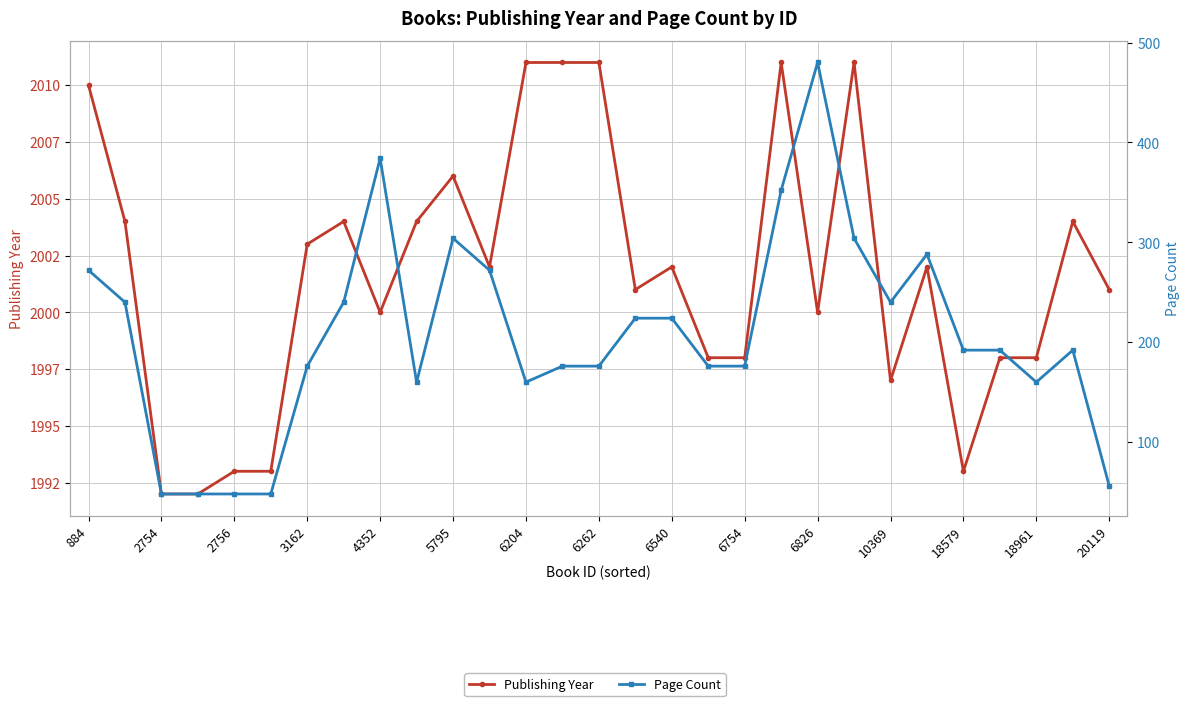

How many values in the Page Count series exceed 192?

13